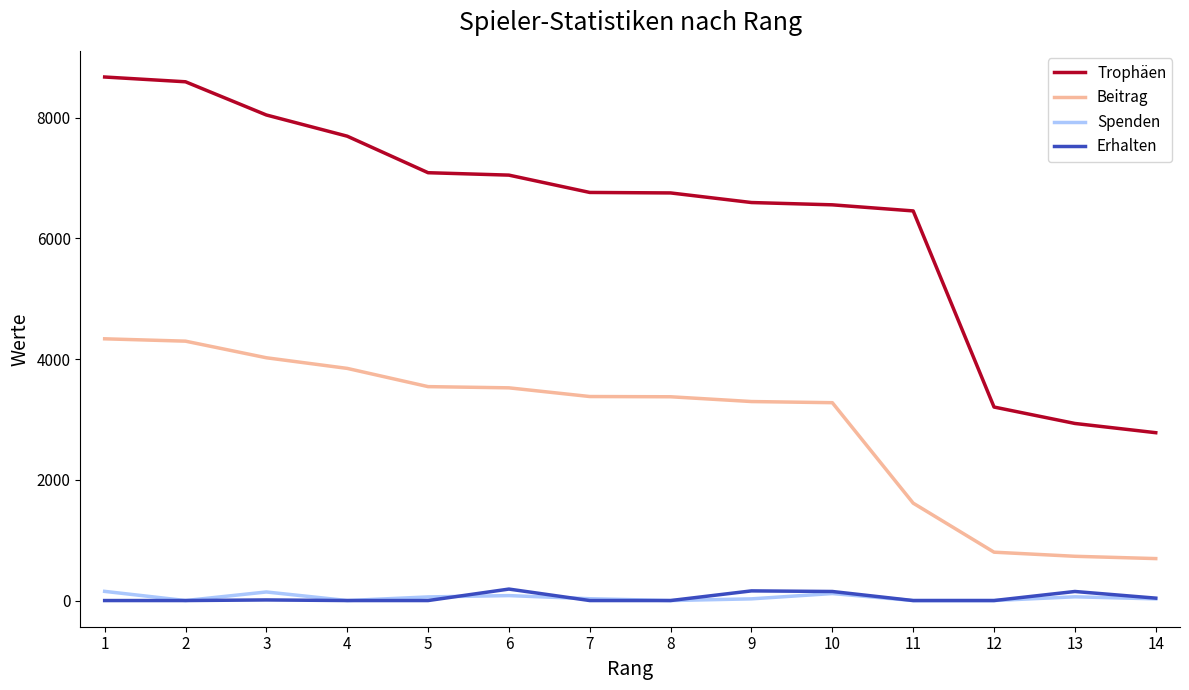

Is the value of Beitrag at 3 greater than the value of Erhalten at 8?

Yes